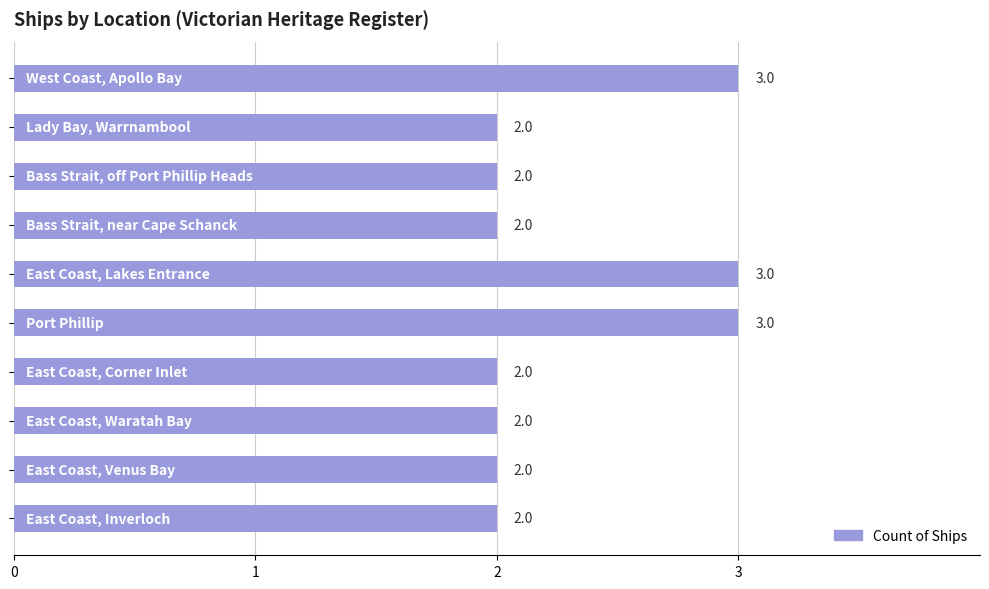

What is the minimum value shown in the chart?

2